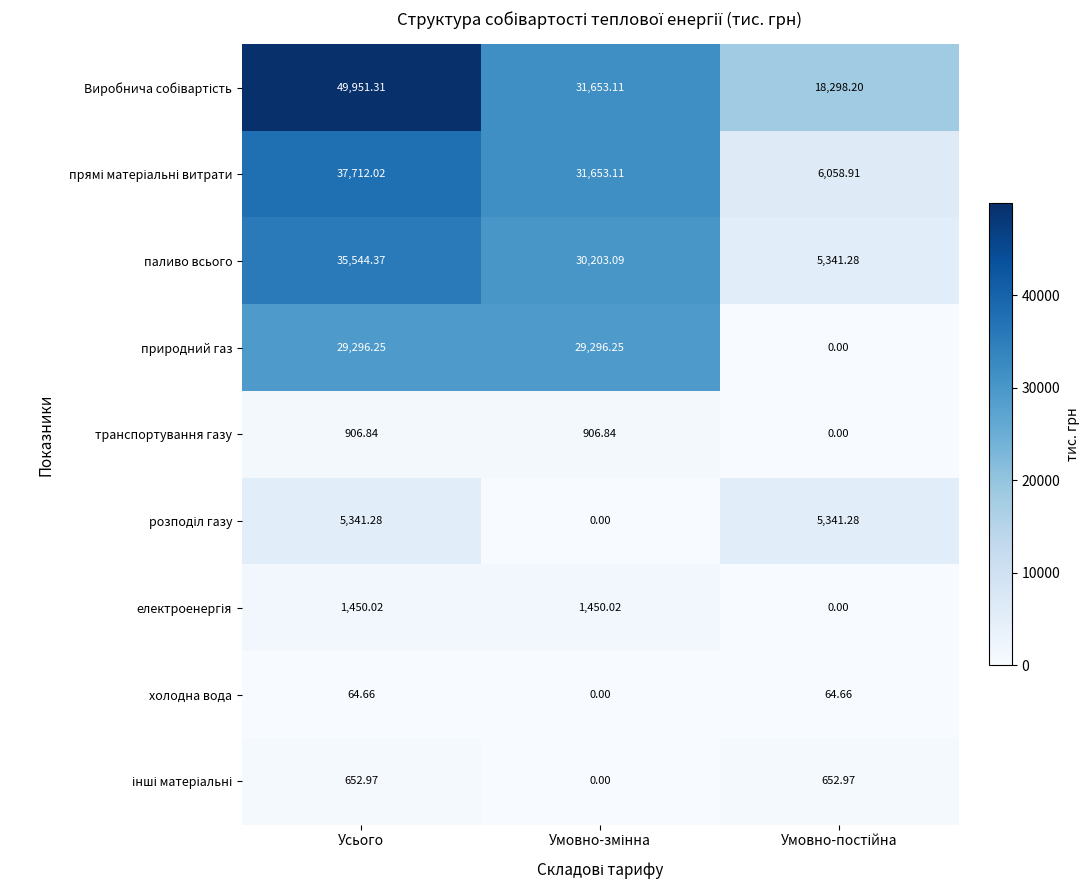

Where does the транспортування газу series first go above 906?

Усього